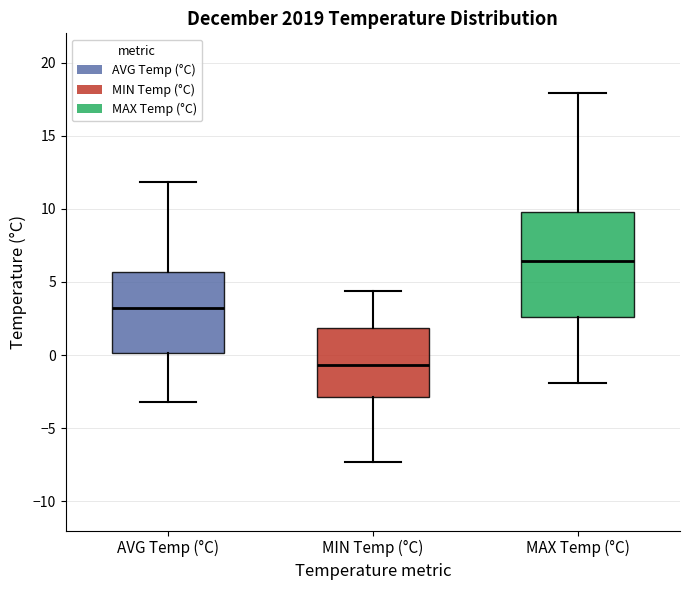

Which box has the highest median line?

MAX Temp (°C)